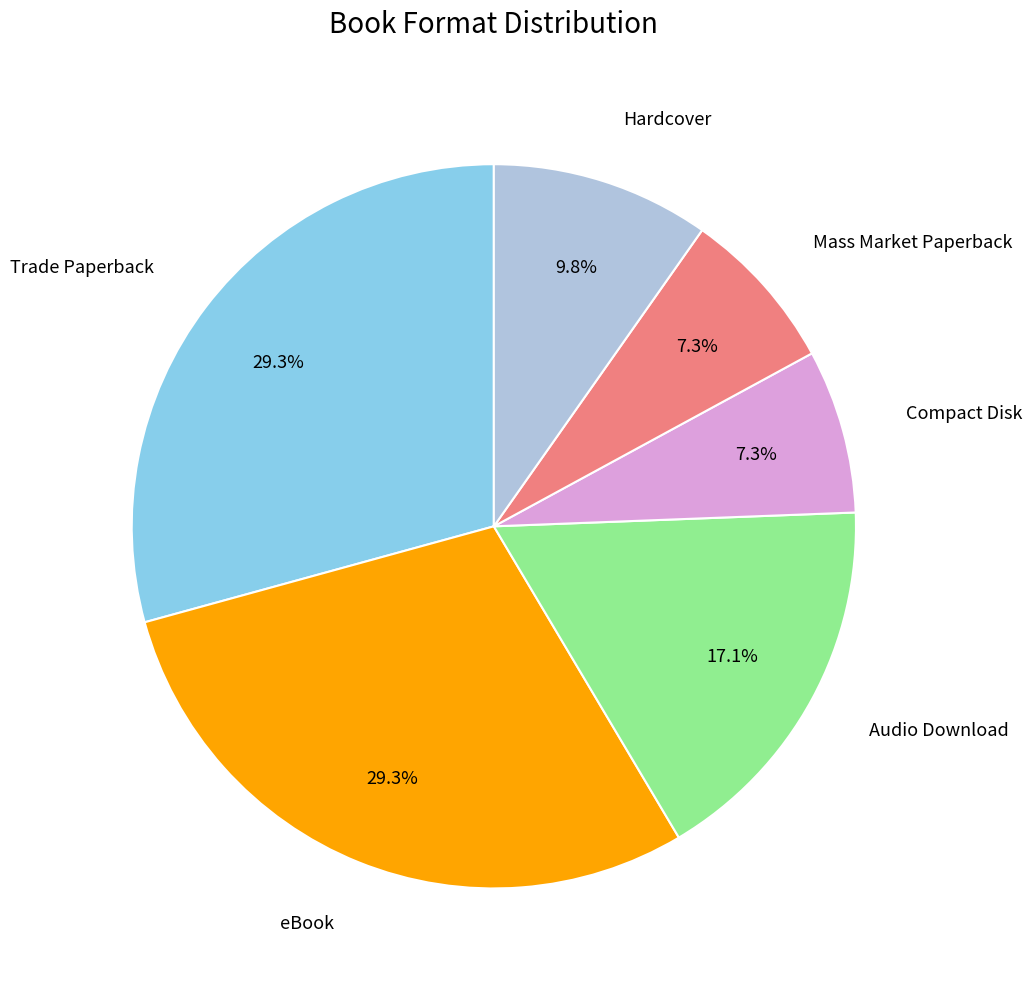

What percentage is NOT represented by Trade Paperback?

70.7%